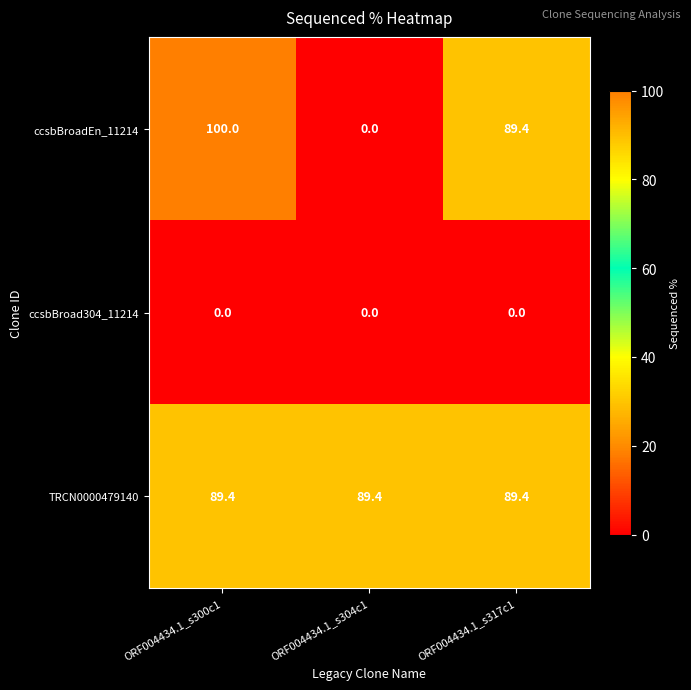

Is it true that ccsbBroadEn_11214 equals 89.4 at ORF004434.1_s317c1?

True